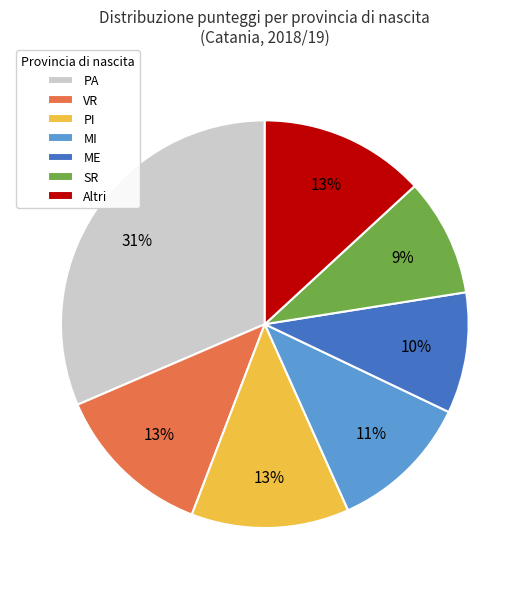

Is it true that PA is 4% of the pie?

False